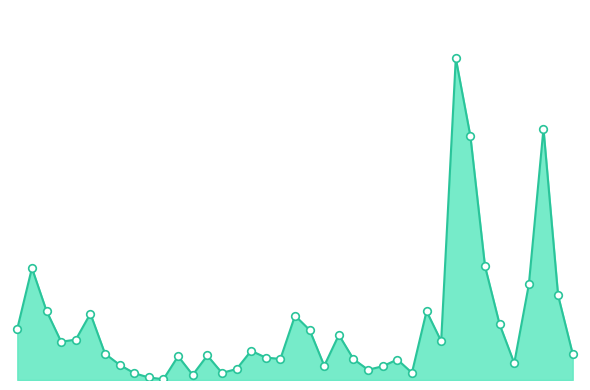

Does the chart have visible grid lines?

No